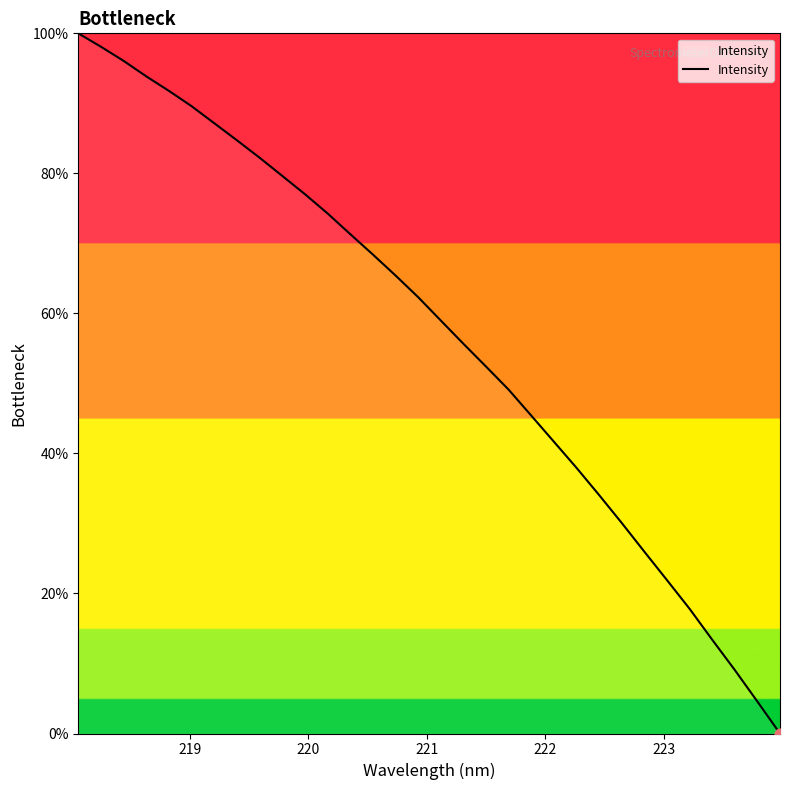

What is the greatest value displayed?

100.0